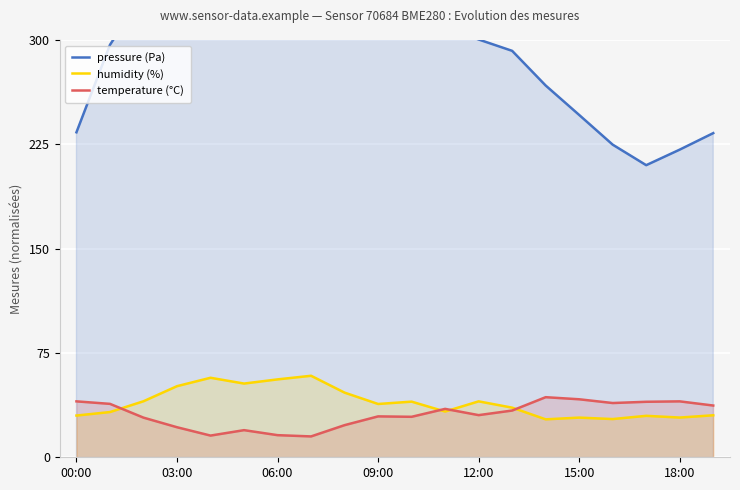

How many values in the pressure (Pa) series are below 309?

10